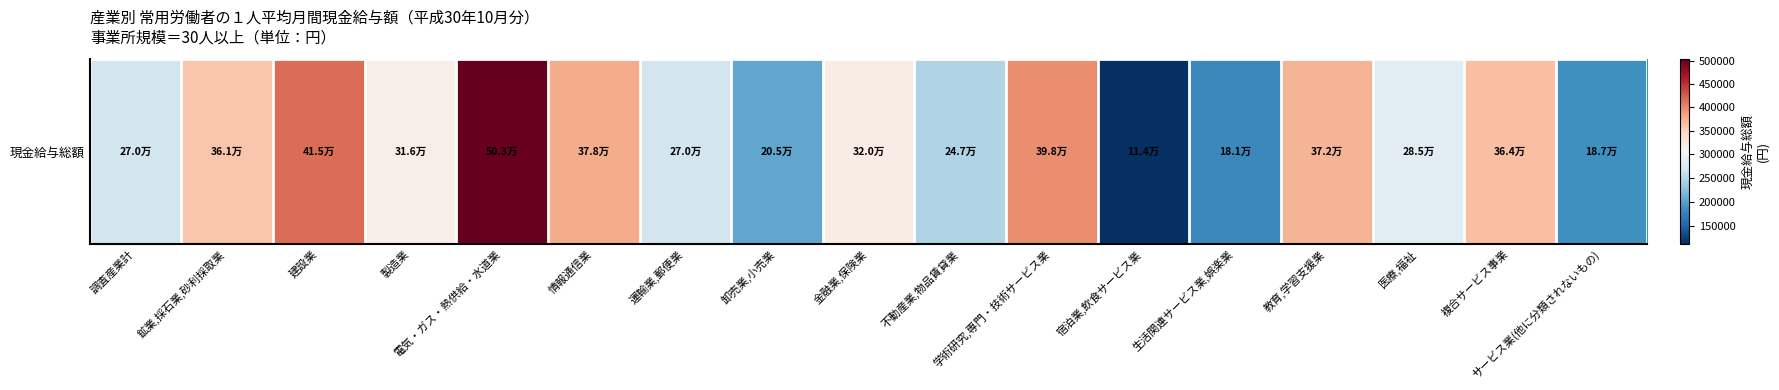

Read the value at 鉱業,採石業,砂利採取業, to the nearest 100.

360600